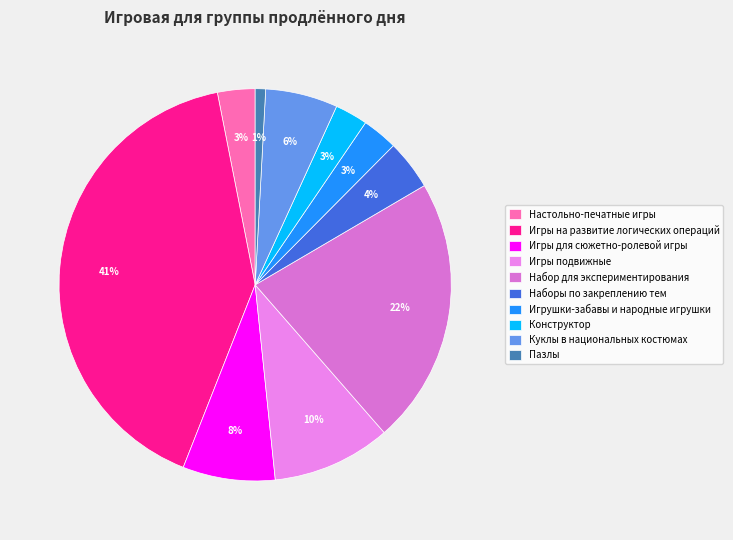

Approximately how many times larger is the value at Игры для сюжетно-ролевой игры compared to Игры на развитие логических операций?

0.2